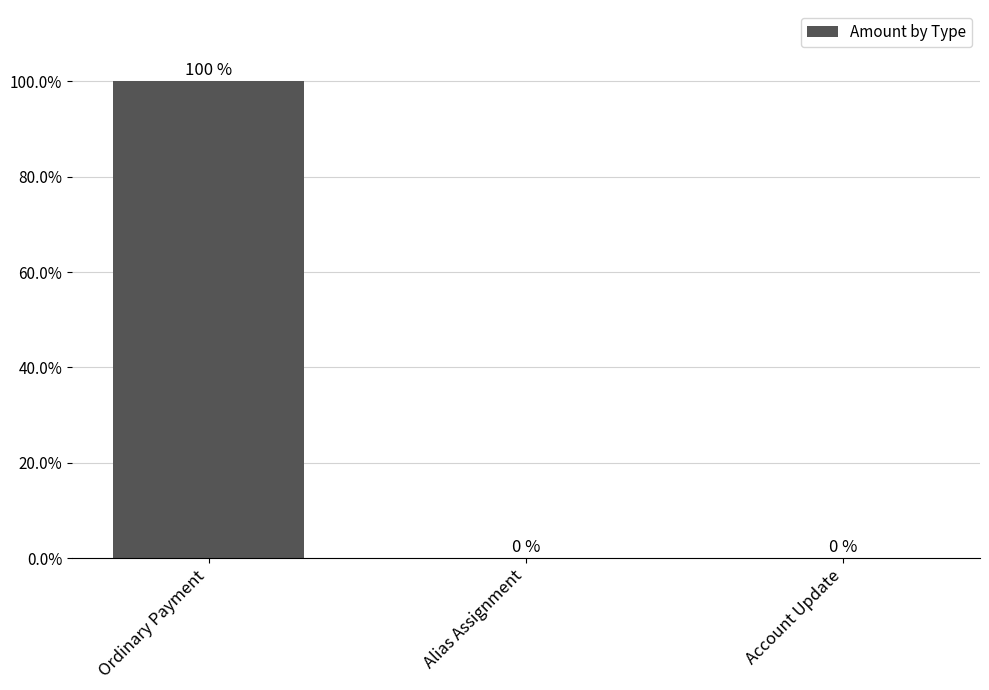

Reading left to right, list all the values displayed in this chart.

100	0	0